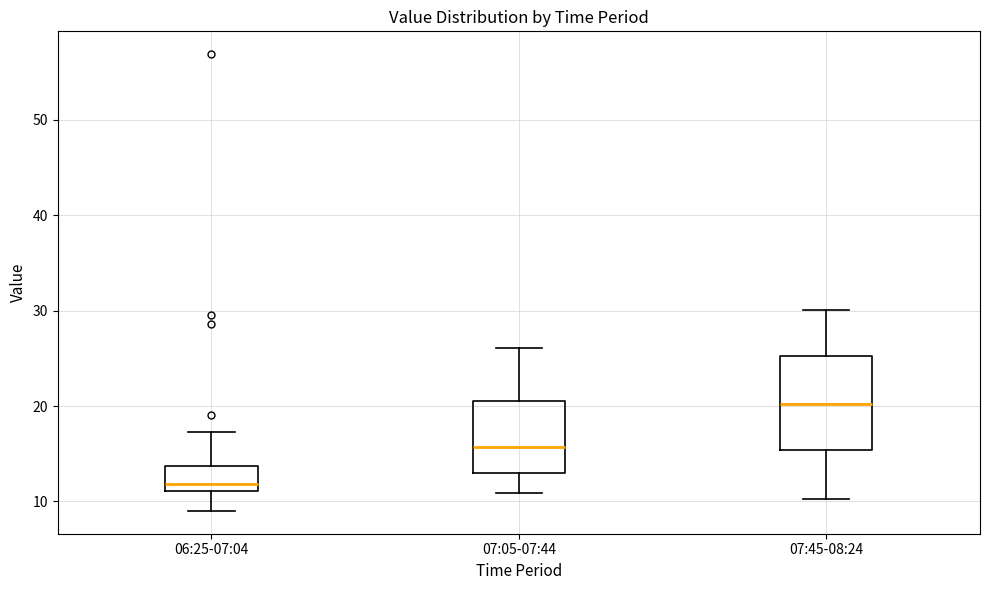

Reading left to right, read every box against the y-axis: the position of its median line, the range the box covers, and the ends of its whiskers. The values are not printed on the chart, so give them approximately, as read against the axis.

06:25-07:04: median 12, box 11 to 14, whiskers 9 to 17
07:05-07:44: median 16, box 13 to 20, whiskers 11 to 26
07:45-08:24: median 20, box 15 to 25, whiskers 10 to 30